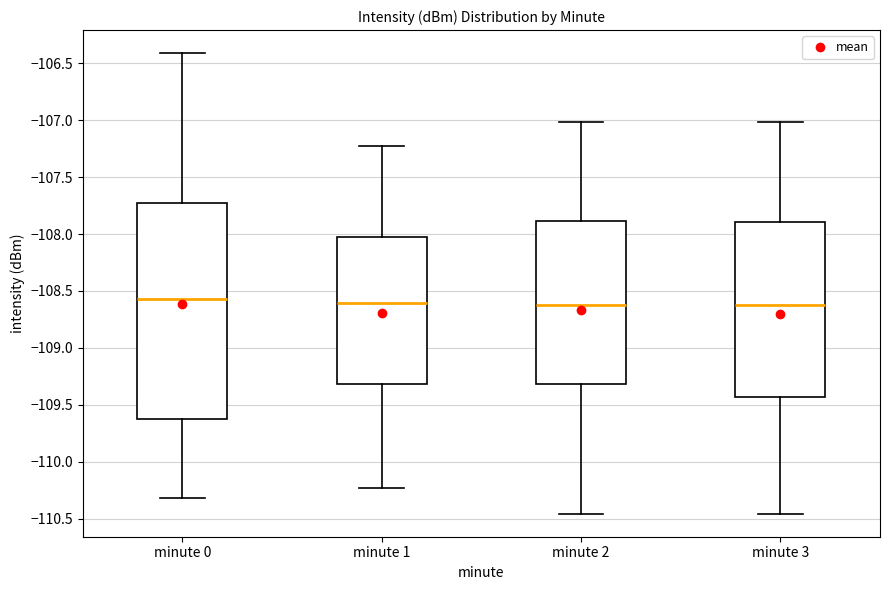

Comparing the boxes themselves (not the whiskers), which one is the tallest?

minute 0